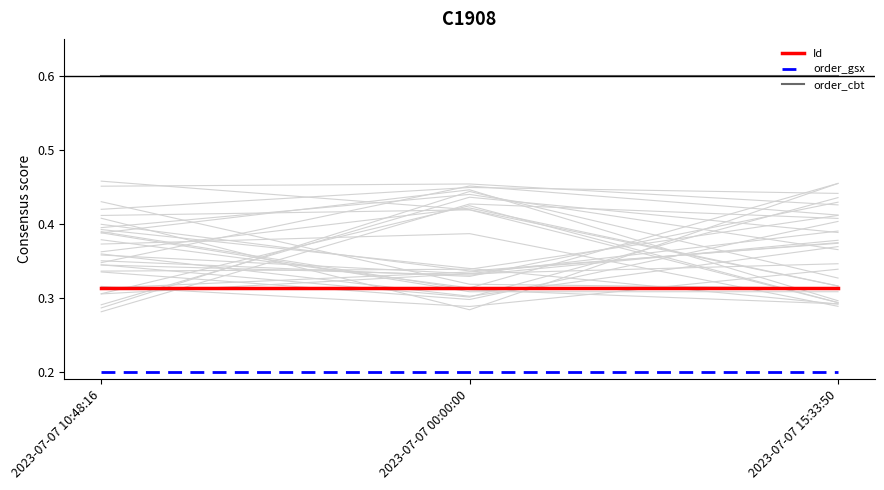

What is the maximum value for order_cbt?

0.6